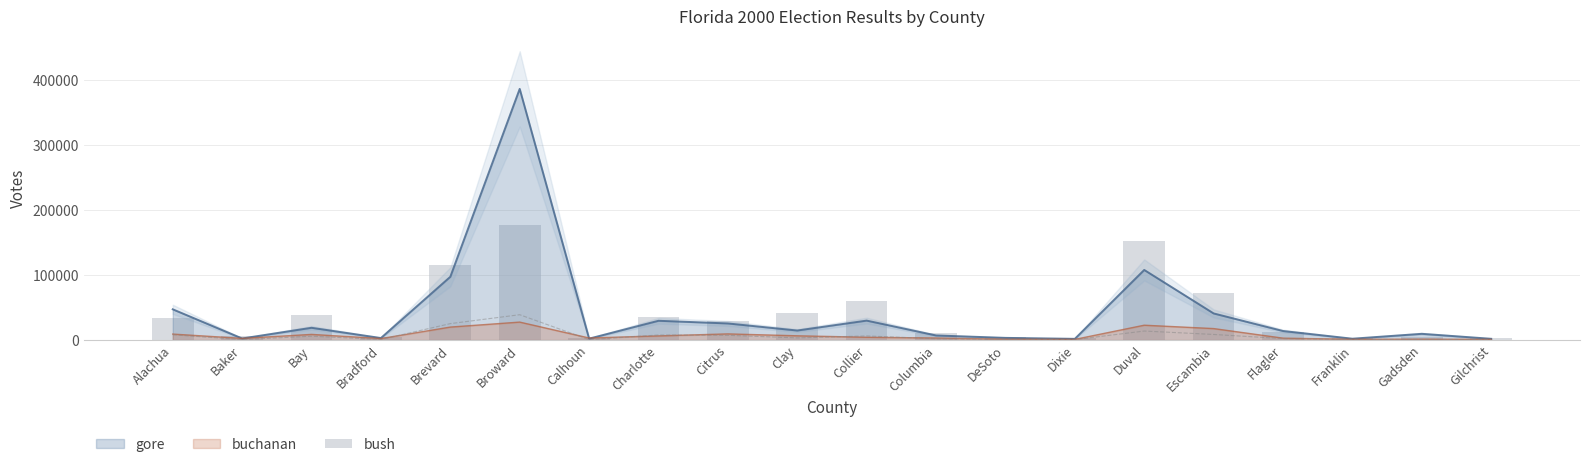

At which label is the value closest to 89866?

Escambia